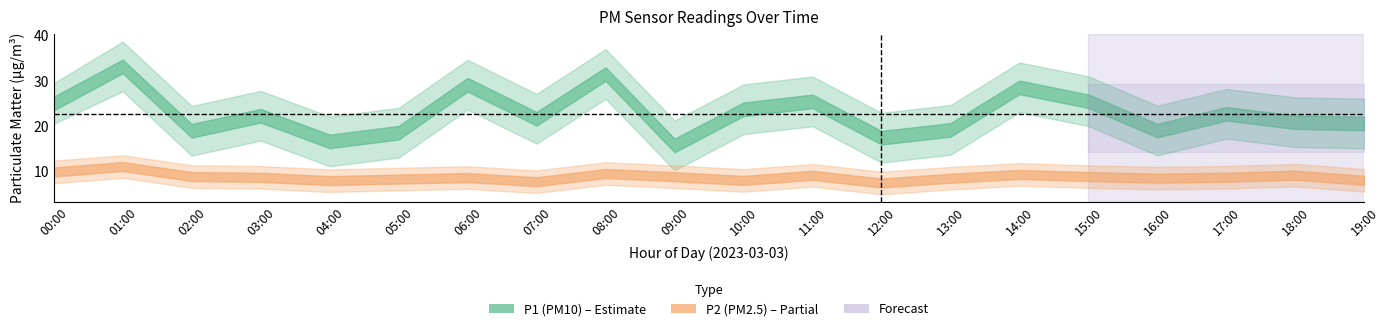

What is the difference between the maximum and minimum values in the P1_lower series?

17.5